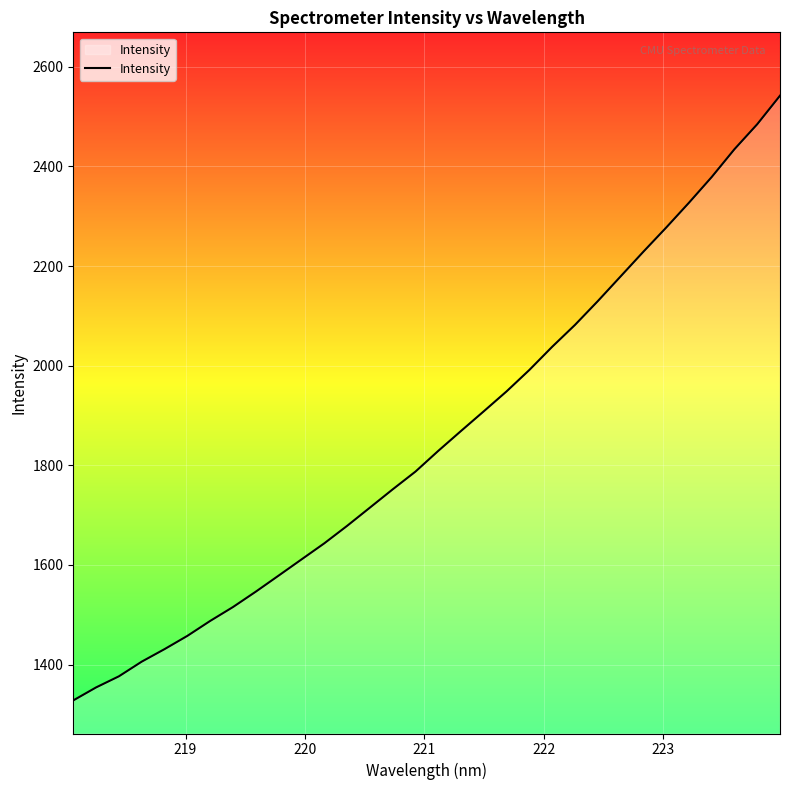

What is the difference between the maximum and minimum values?

1213.6